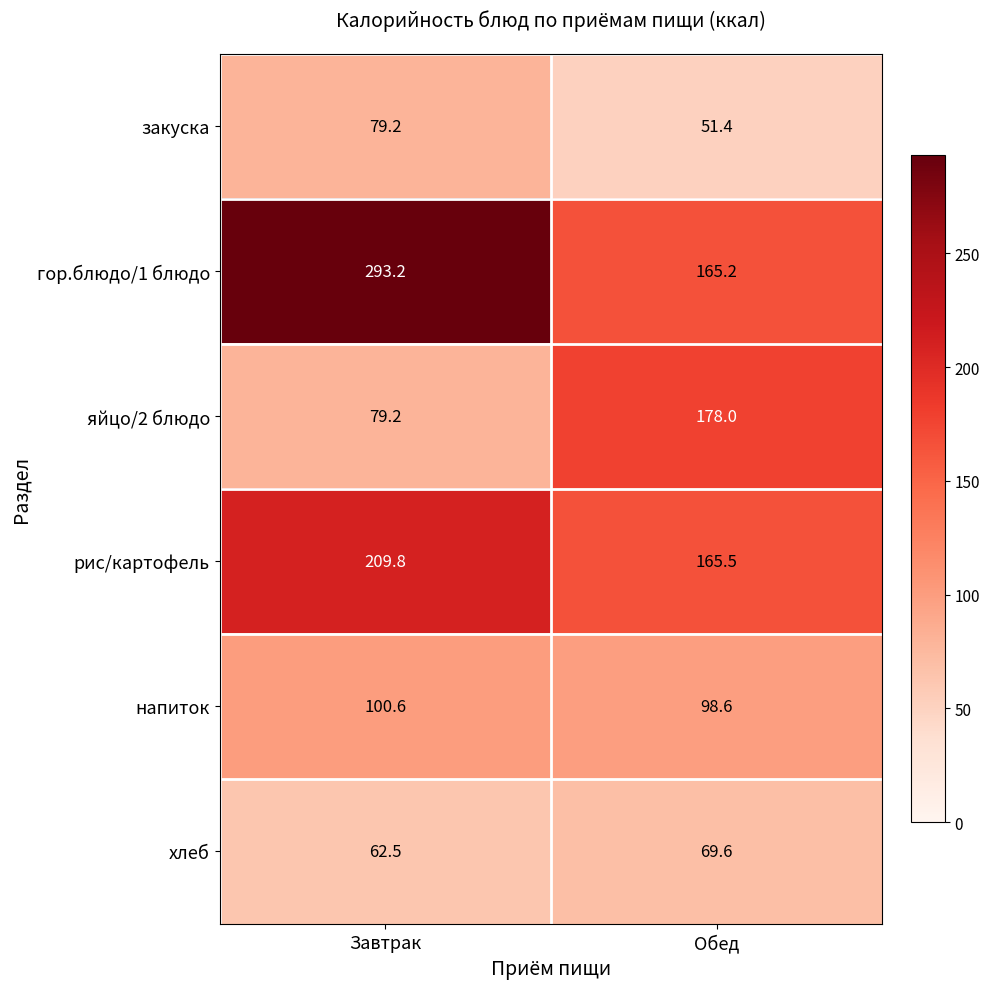

What is the difference between the гор.блюдо/1 блюдо values at Обед and Завтрак?

128.0